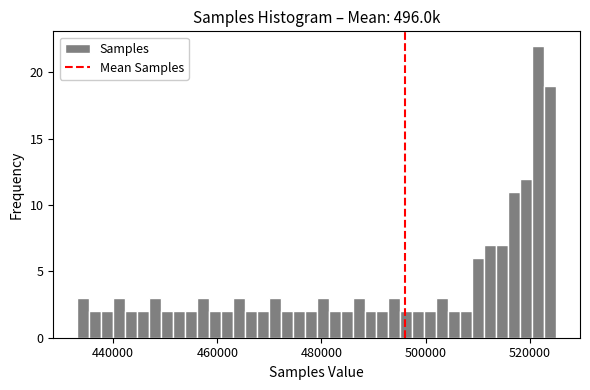

Read against the x-axis, roughly where is the centre of the tallest bar?

522000